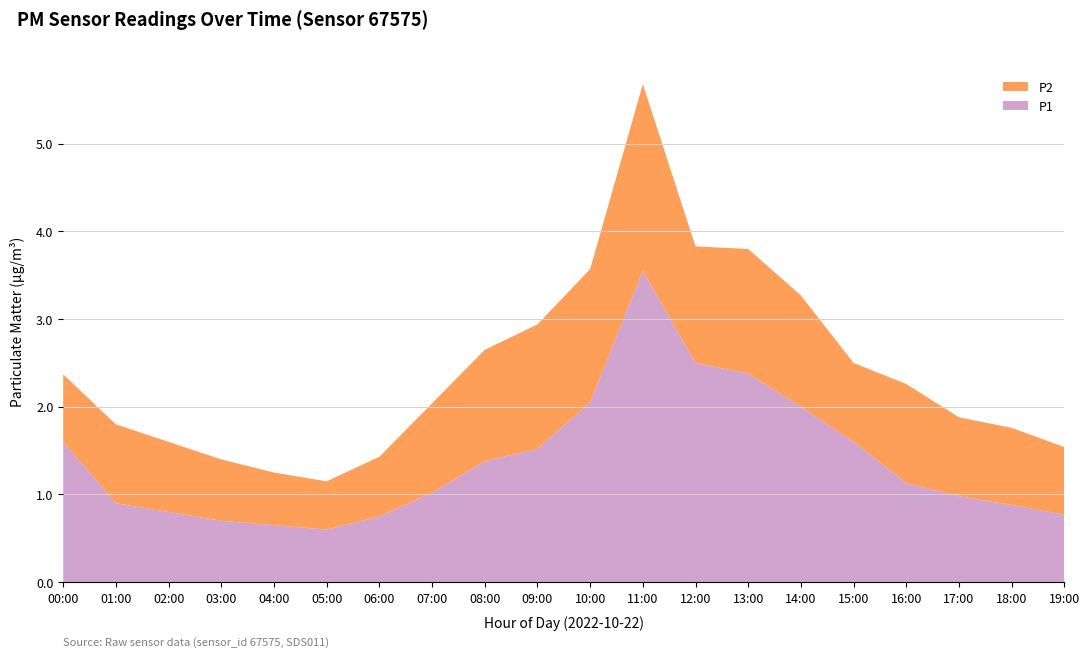

Reading left to right, transcribe all the data shown in this chart.

P1: 1.6	0.9	0.8	0.7	0.7	0.6	0.8	1.0	1.4	1.5	2.0	3.5	2.5	2.4	2.0	1.6	1.1	1.0	0.9	0.8
P2: 0.8	0.9	0.8	0.7	0.6	0.6	0.7	1.0	1.3	1.4	1.5	2.1	1.3	1.4	1.3	0.9	1.1	0.9	0.9	0.8